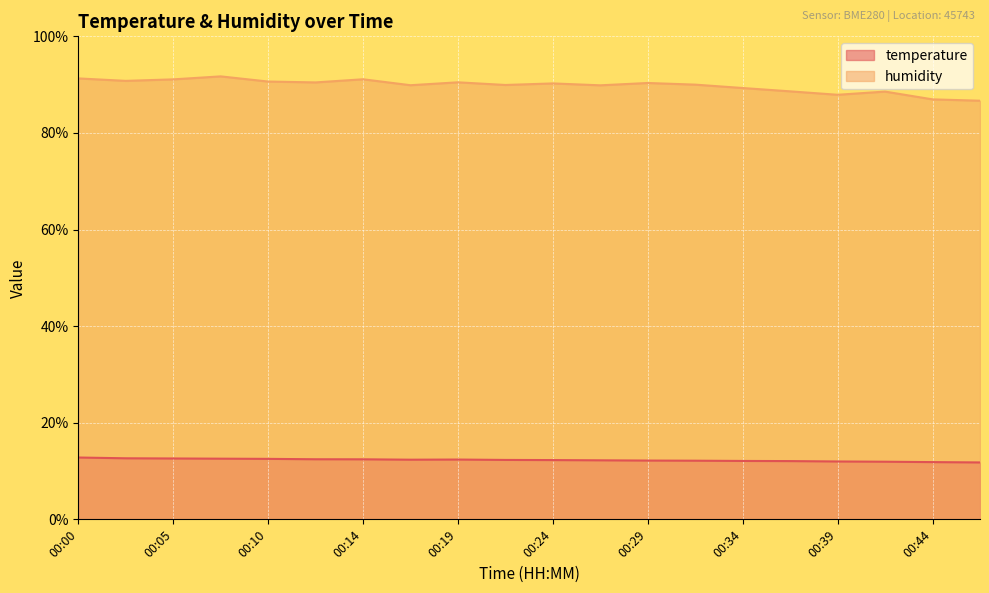

Which category has the lowest value across all series?

00:49